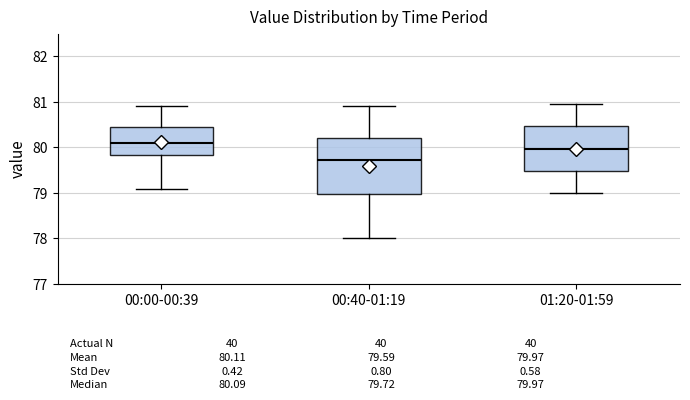

Which box's median line is the highest?

00:00-00:39